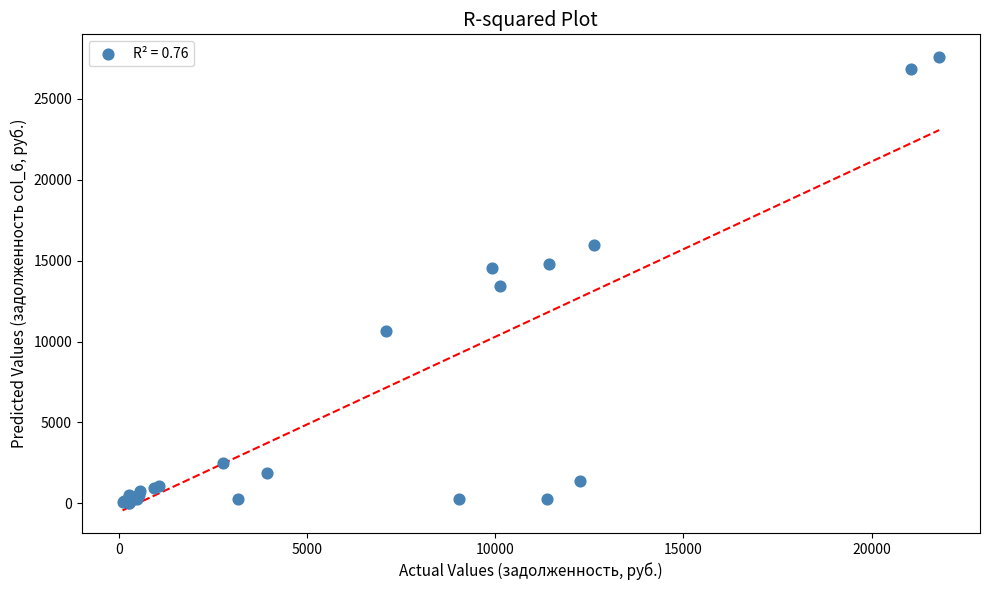

What Y value in the scatter plot is closest to 13786?

13399.2